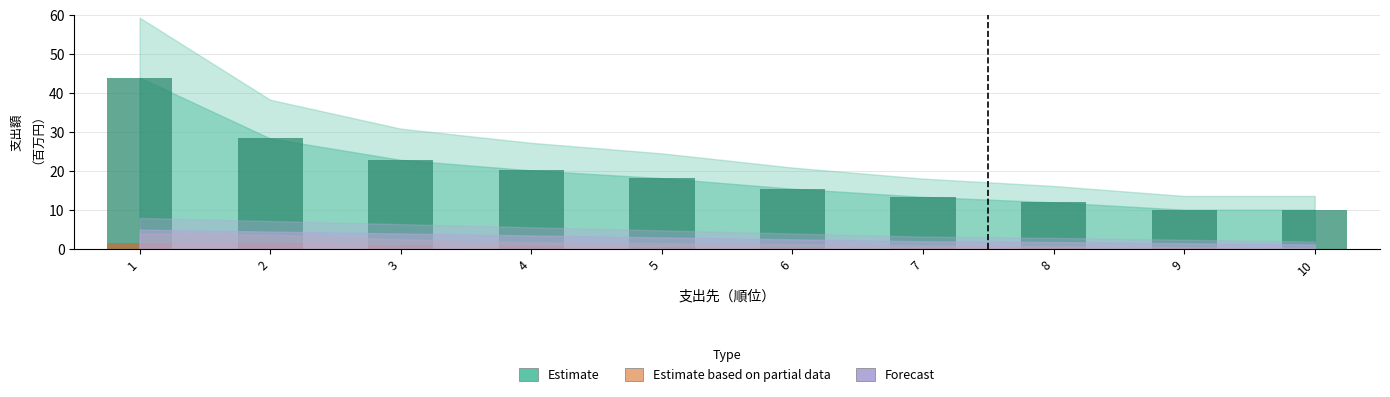

How many values in the Estimate series are below 18?

5